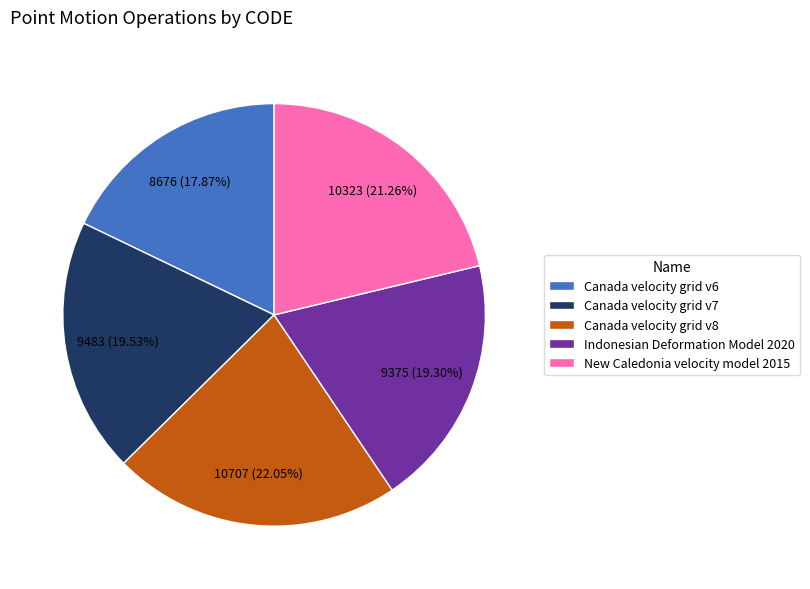

To the nearest percent, what portion does Canada velocity grid v8 represent?

22%